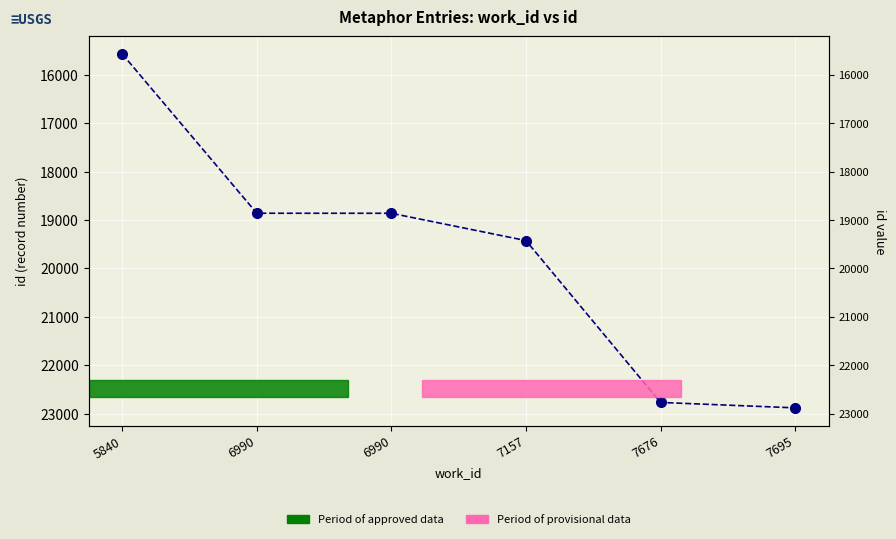

How many data points does each series have?

6